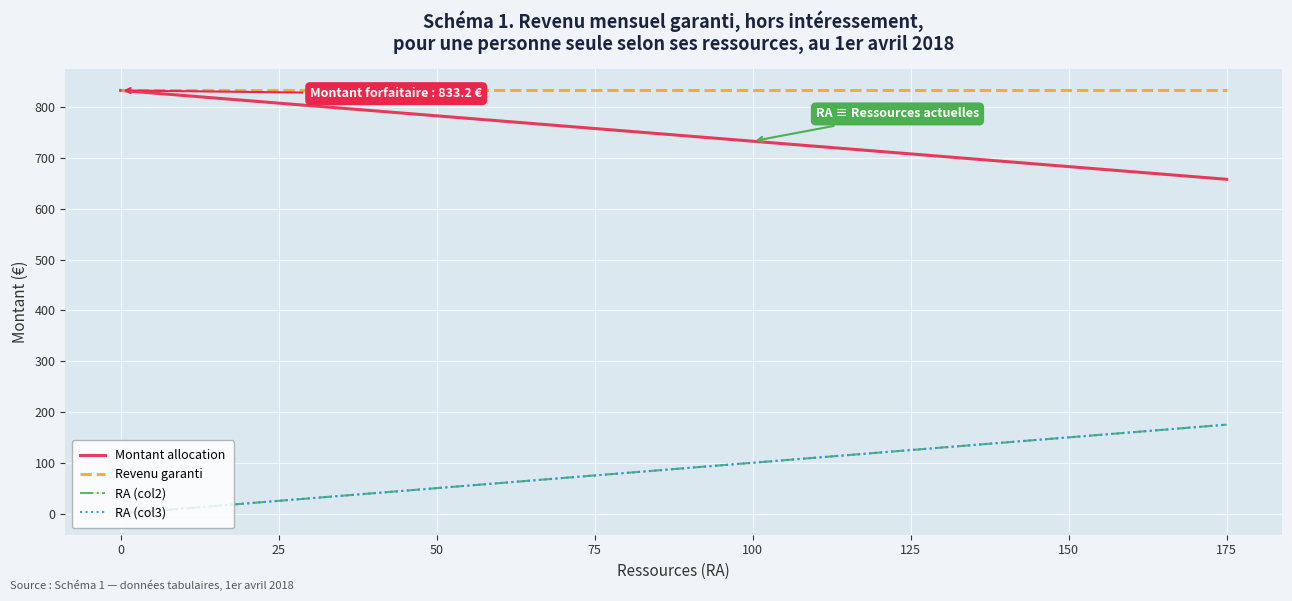

Does the chart have visible grid lines?

Yes